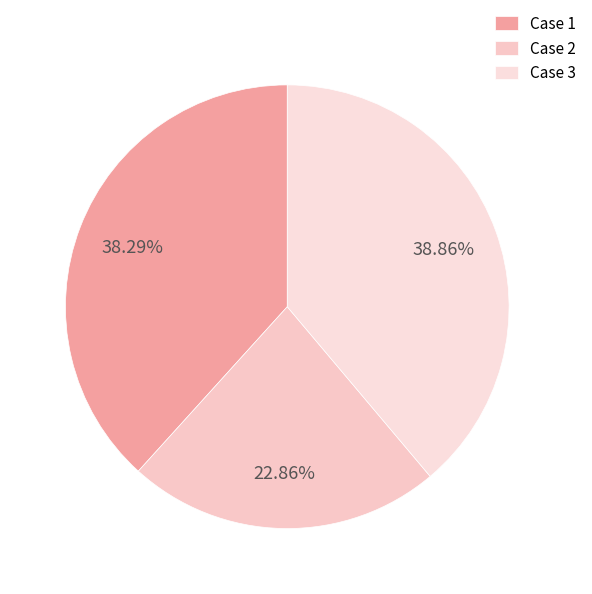

The Case 2 slice represents 10% of the pie. True or false?

False